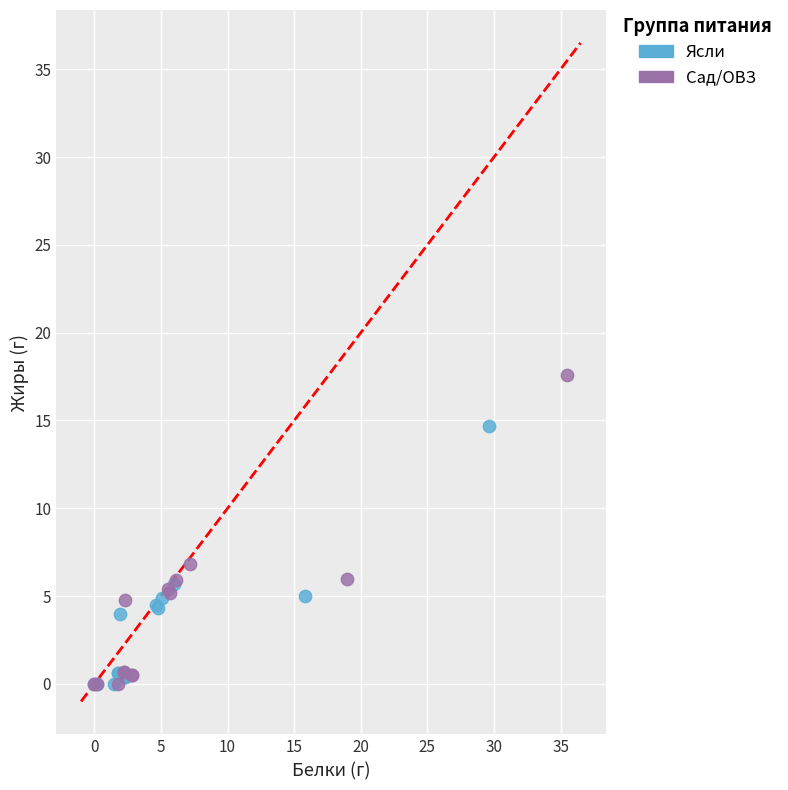

Which series has the widest spread of Y values?

Сад/ОВЗ